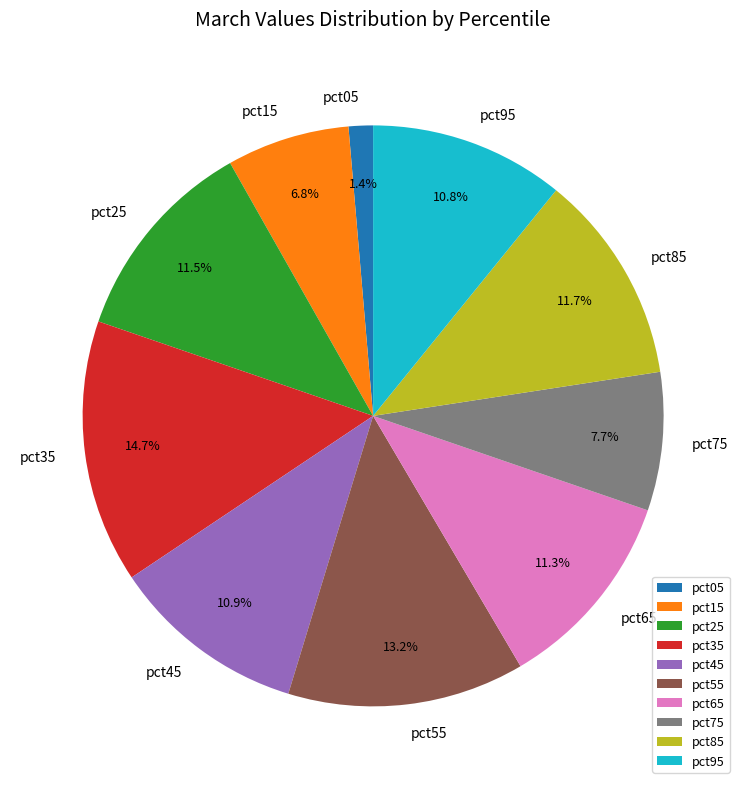

How much of the chart is everything except pct75?

92.3%